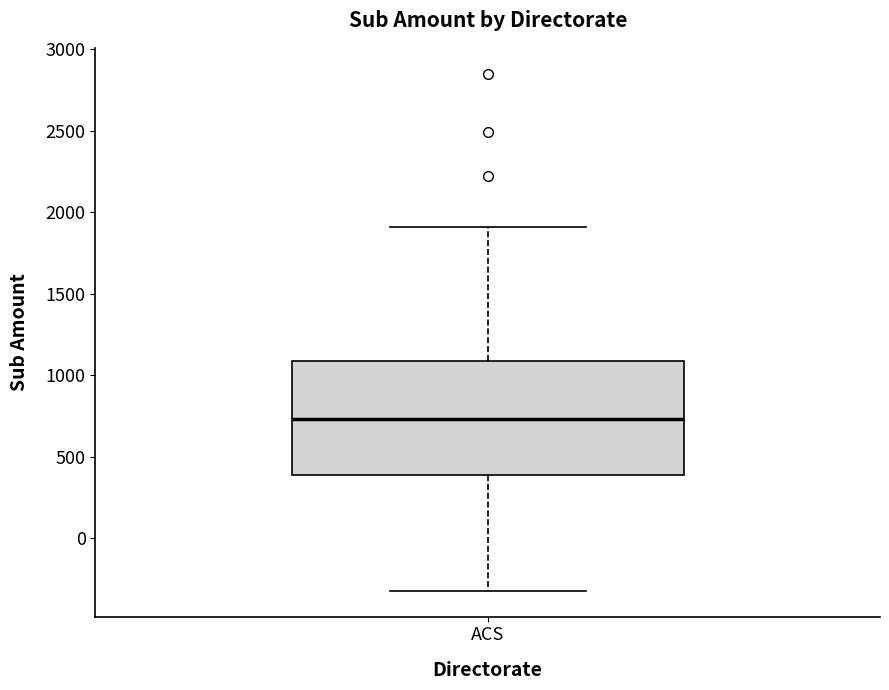

Transcribe this box plot: give where the median line is, the range the box spans, and where the two whiskers end, as read against the y-axis. The values are not printed on the chart, so give them approximately, as read against the axis.

median 750, box 400 to 1100, whiskers -300 to 1900